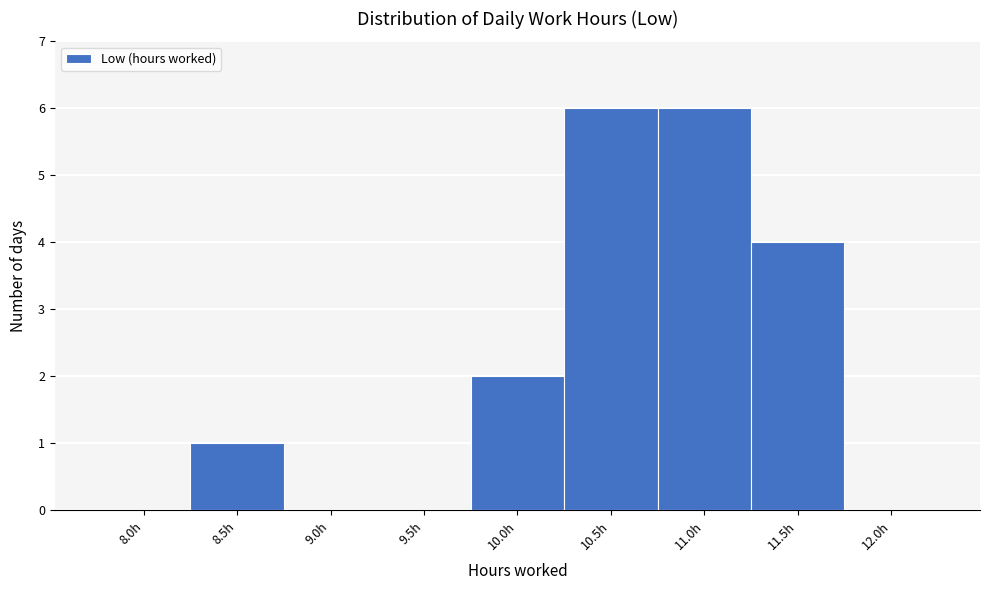

Reading left to right, transcribe all the data shown in this chart.

8.0h=0	8.5h=1	9.0h=0	9.5h=0	10.0h=2	10.5h=6	11.0h=6	11.5h=4	12.0h=0